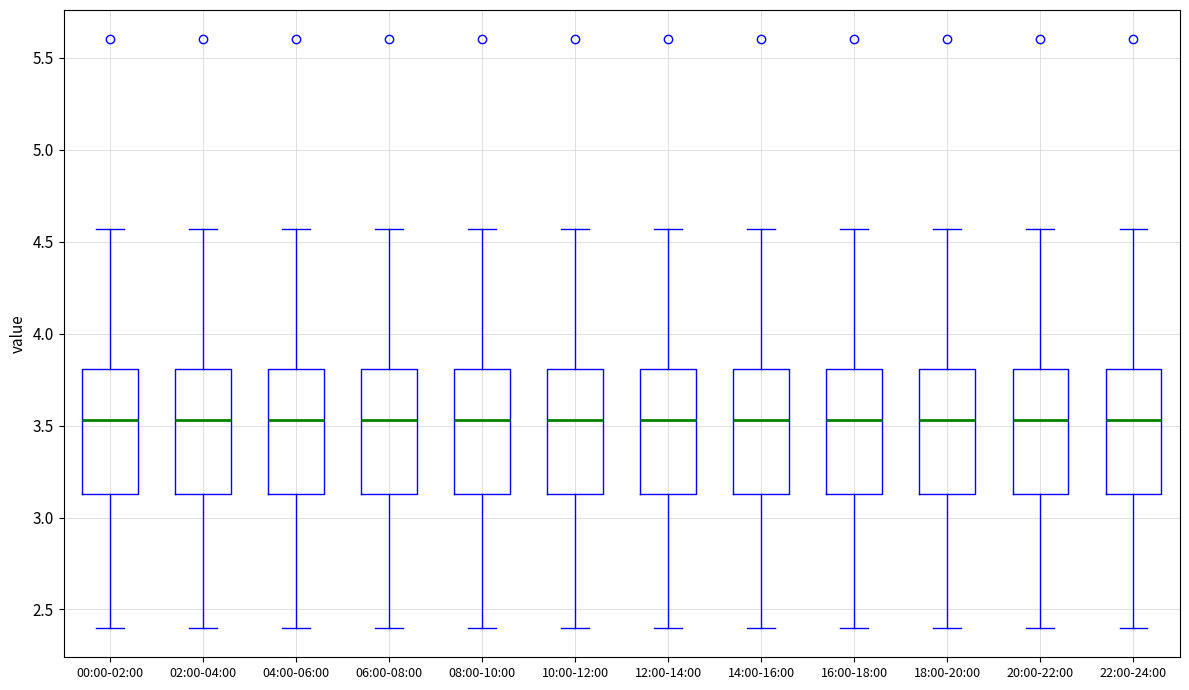

Reading left to right, read every box against the y-axis: the position of its median line, the range the box covers, and the ends of its whiskers. The values are not printed on the chart, so give them approximately, as read against the axis.

00:00-02:00: median 3.55, box 3.15 to 3.80, whiskers 2.40 to 4.55
02:00-04:00: median 3.55, box 3.15 to 3.80, whiskers 2.40 to 4.55
04:00-06:00: median 3.55, box 3.15 to 3.80, whiskers 2.40 to 4.55
06:00-08:00: median 3.55, box 3.15 to 3.80, whiskers 2.40 to 4.55
08:00-10:00: median 3.55, box 3.15 to 3.80, whiskers 2.40 to 4.55
10:00-12:00: median 3.55, box 3.15 to 3.80, whiskers 2.40 to 4.55
12:00-14:00: median 3.55, box 3.15 to 3.80, whiskers 2.40 to 4.55
14:00-16:00: median 3.55, box 3.15 to 3.80, whiskers 2.40 to 4.55
16:00-18:00: median 3.55, box 3.15 to 3.80, whiskers 2.40 to 4.55
18:00-20:00: median 3.55, box 3.15 to 3.80, whiskers 2.40 to 4.55
20:00-22:00: median 3.55, box 3.15 to 3.80, whiskers 2.40 to 4.55
22:00-24:00: median 3.55, box 3.15 to 3.80, whiskers 2.40 to 4.55